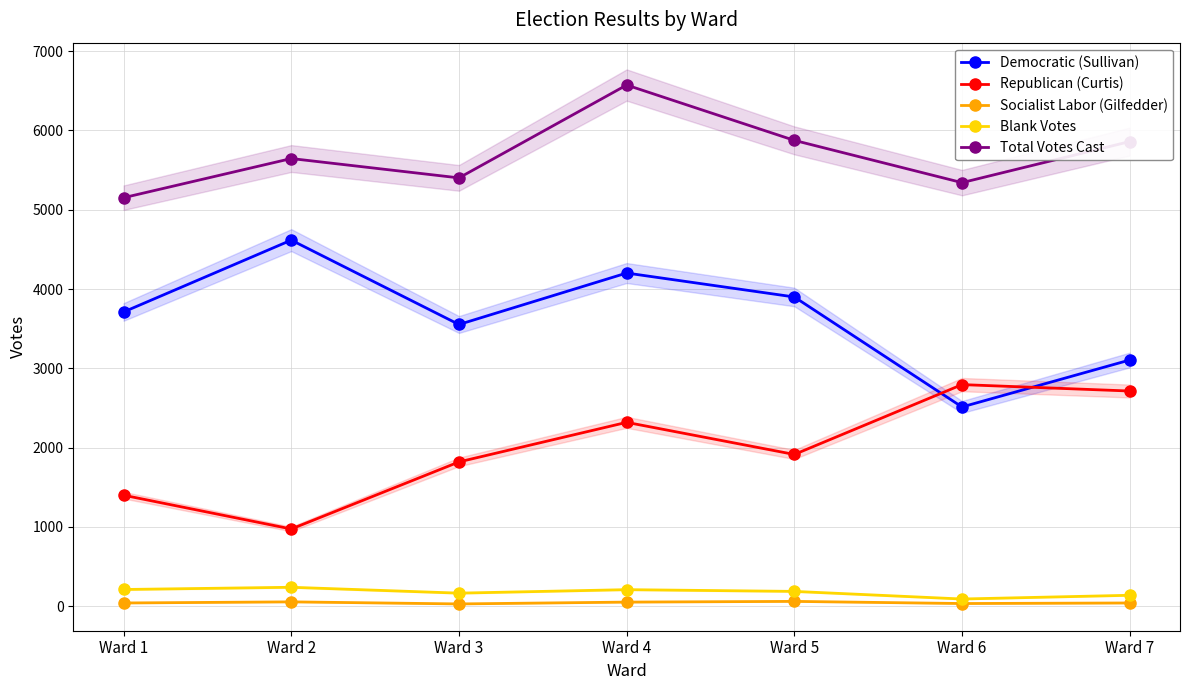

True or false: Democratic (Sullivan) has a value of 2475 at Ward 1.

False